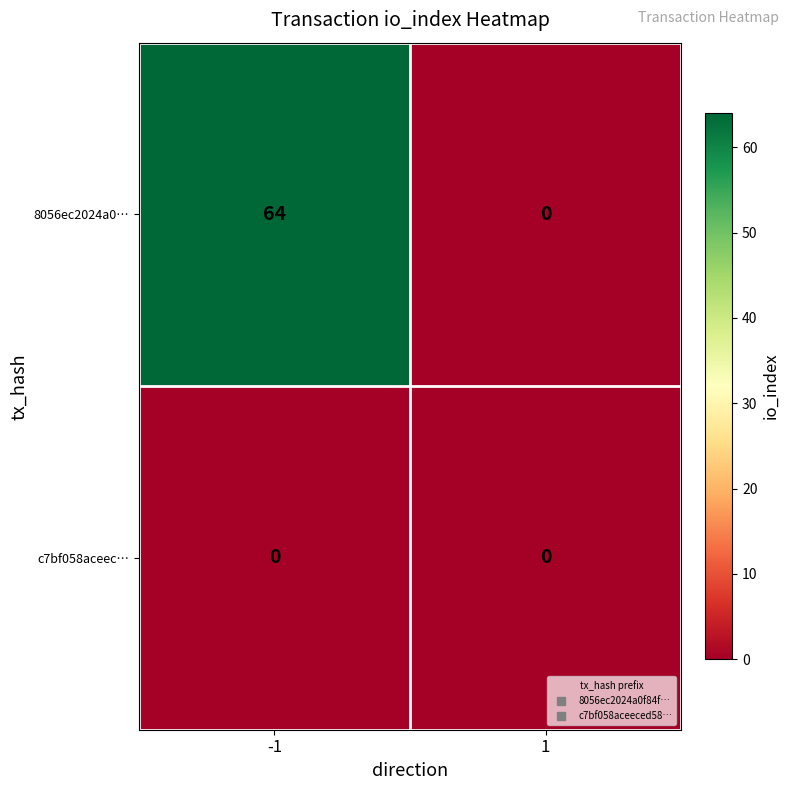

Is the value of 8056ec2024a0… at -1 greater than the value of c7bf058aceec… at 1?

Yes